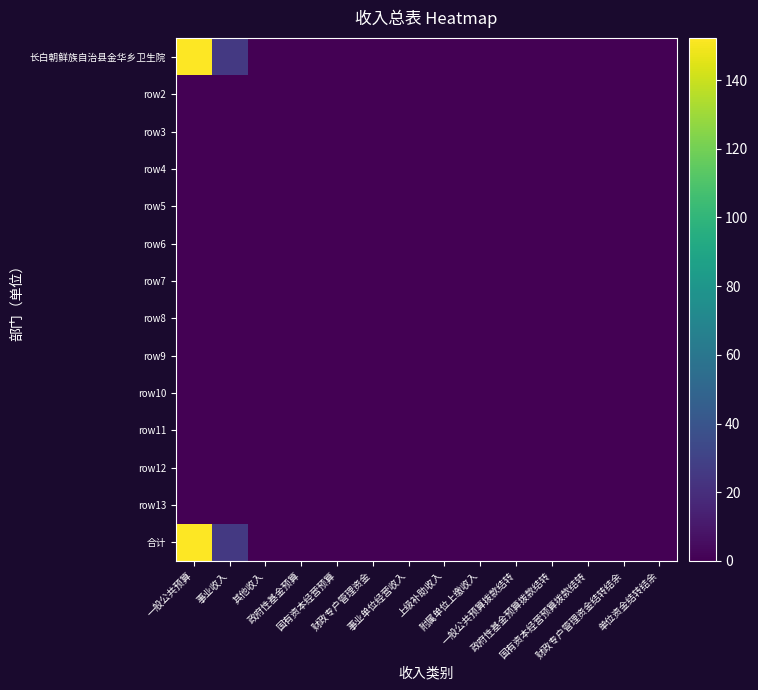

How many data points does each series have?

14